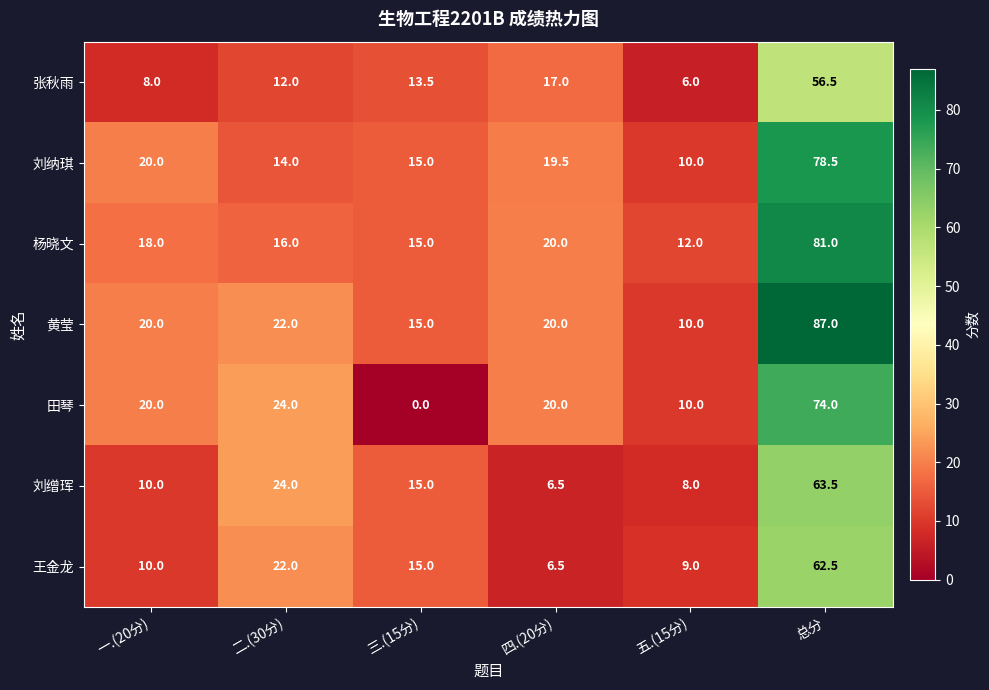

What is the lowest value of the 刘纳琪 series?

10.0